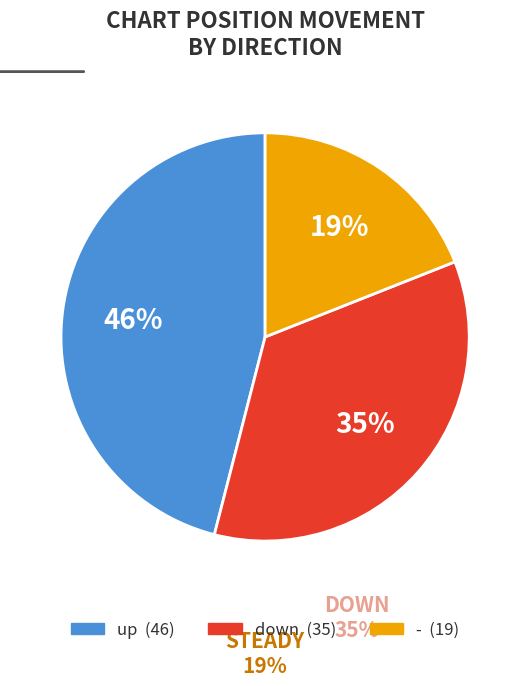

To the nearest percent, what portion does down represent?

35%